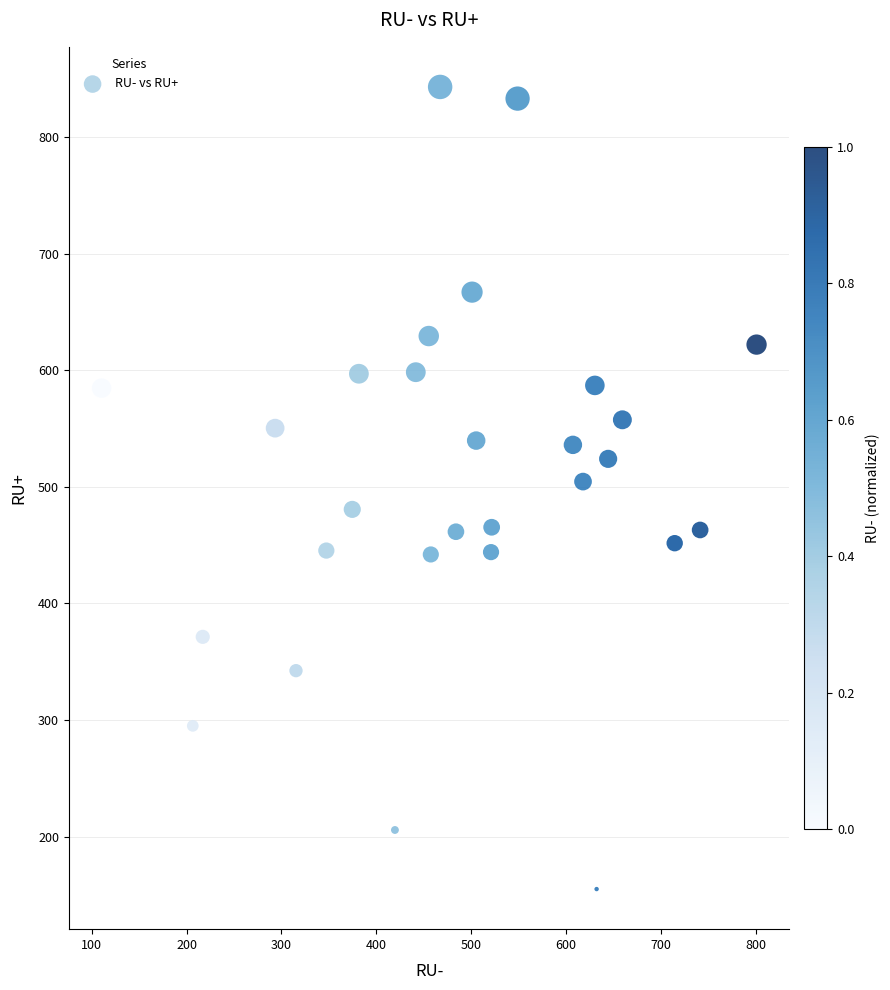

What is the range of X values (max minus min)?

690.7